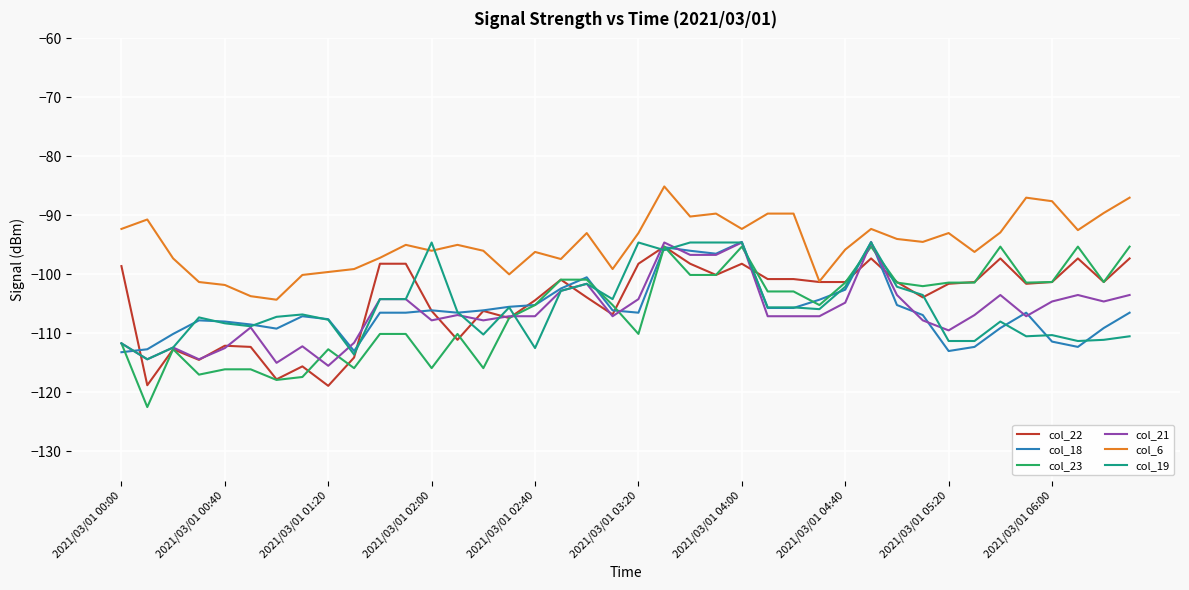

How many lines are shown in the chart?

6